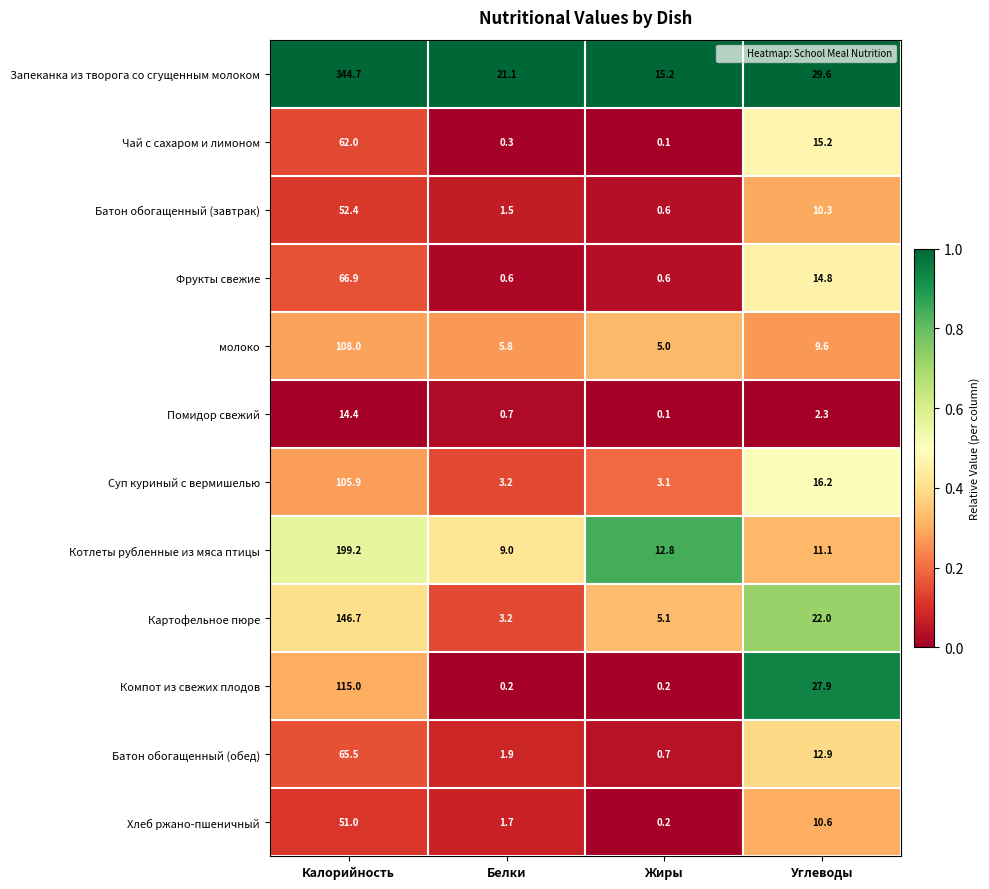

At which label is молоко closest to 56?

Углеводы